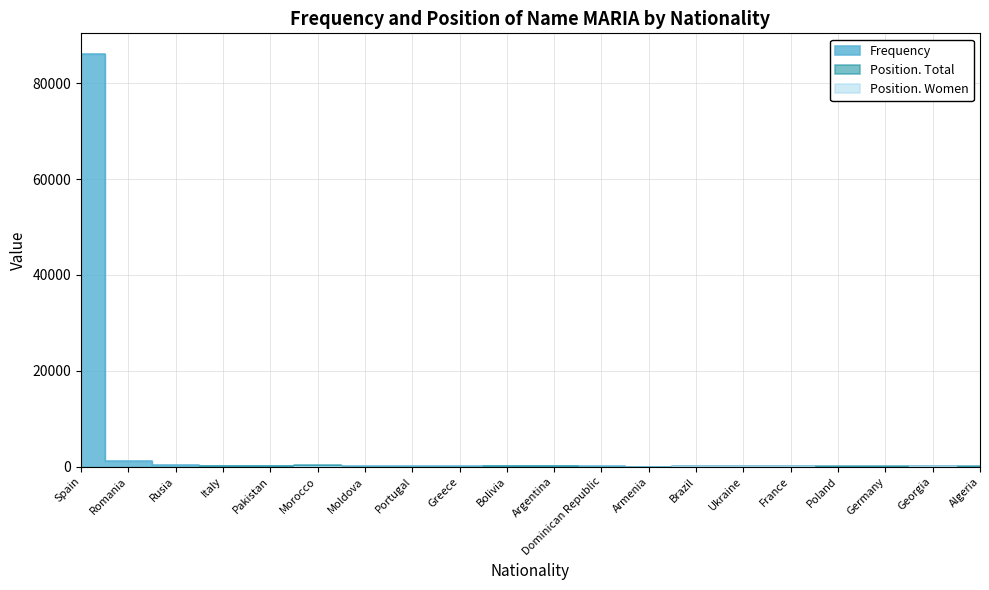

At Moldova, list the series in order from smallest to largest.

Position. Women, Position. Total, Frequency